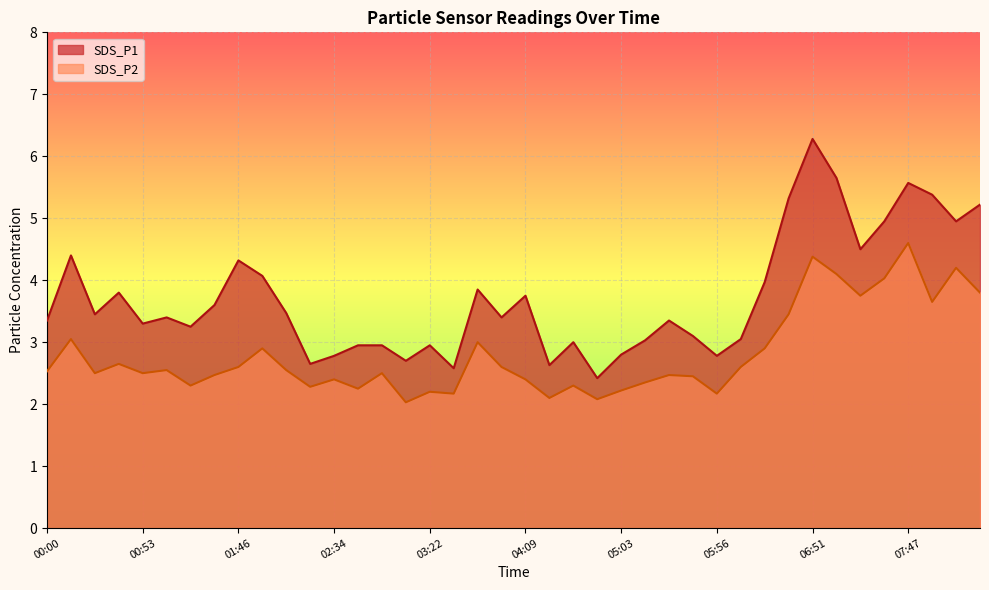

How many interior local valleys does the SDS_P2 series have?

12